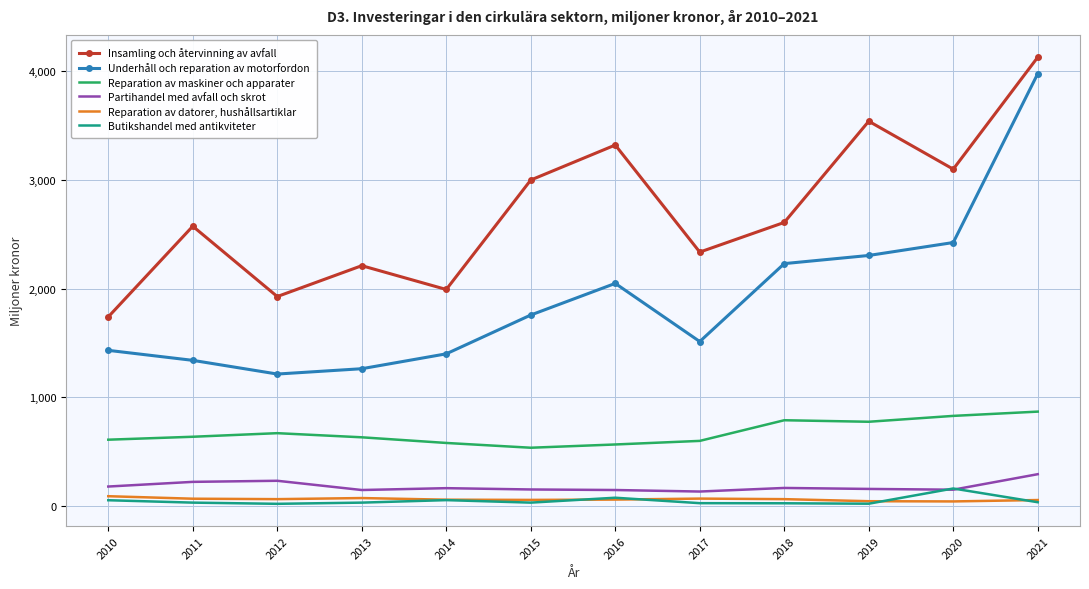

Is the value of Reparation av datorer, hushållsartiklar at 2011 greater than the value of Partihandel med avfall och skrot at 2013?

No